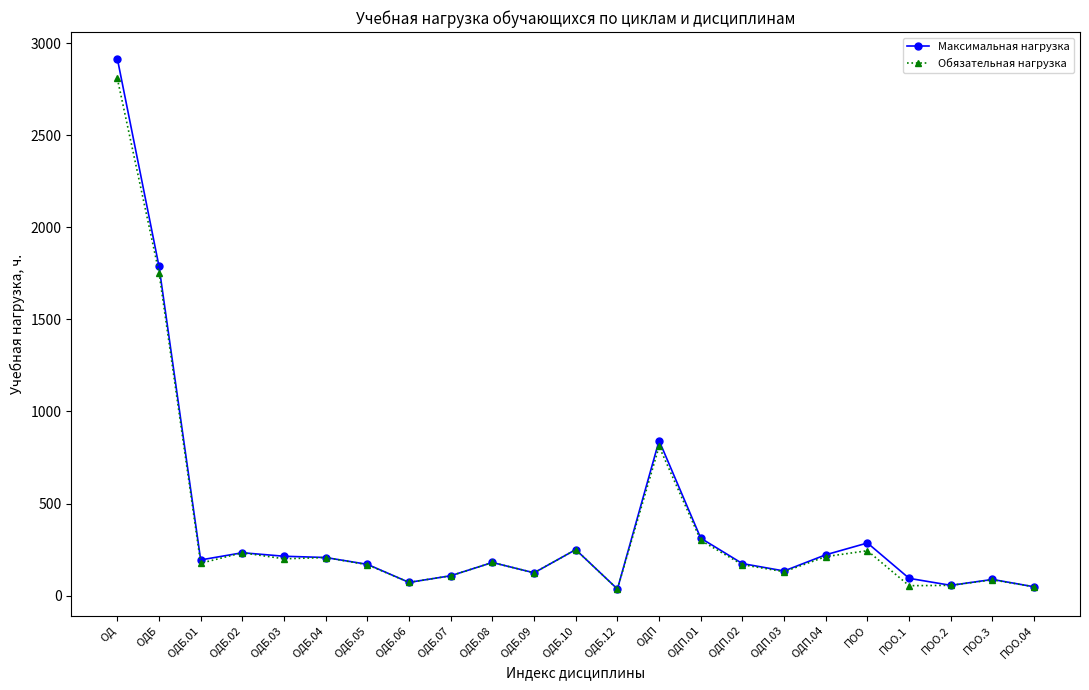

What is the label of the 2nd point from the right?

ПОО.3